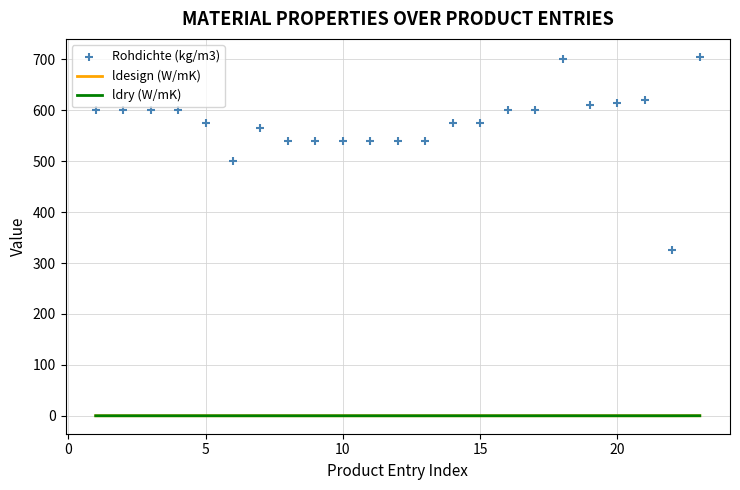

What is the total value across all series at 10?

540.1